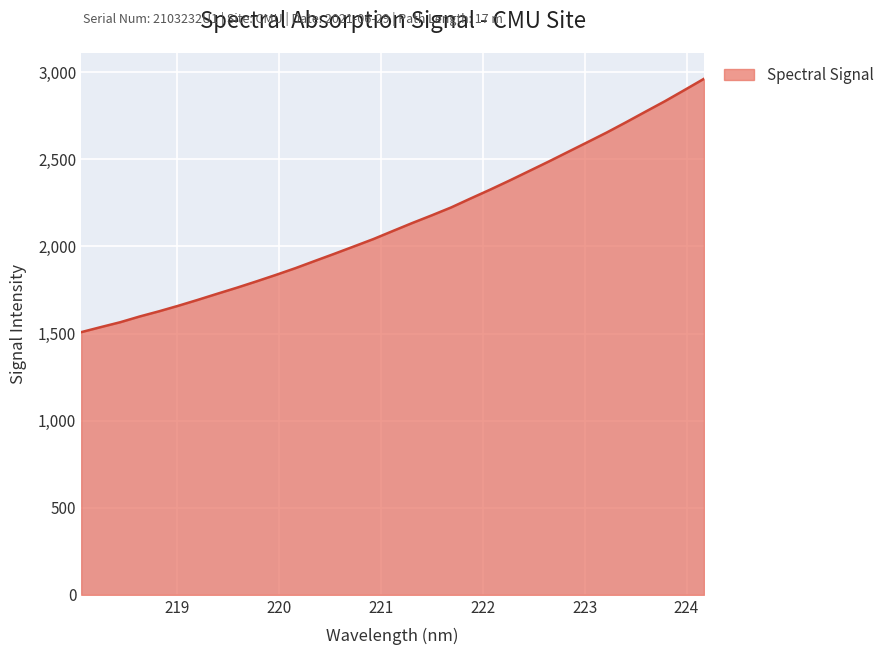

What is the difference between the maximum and minimum values?

1454.3